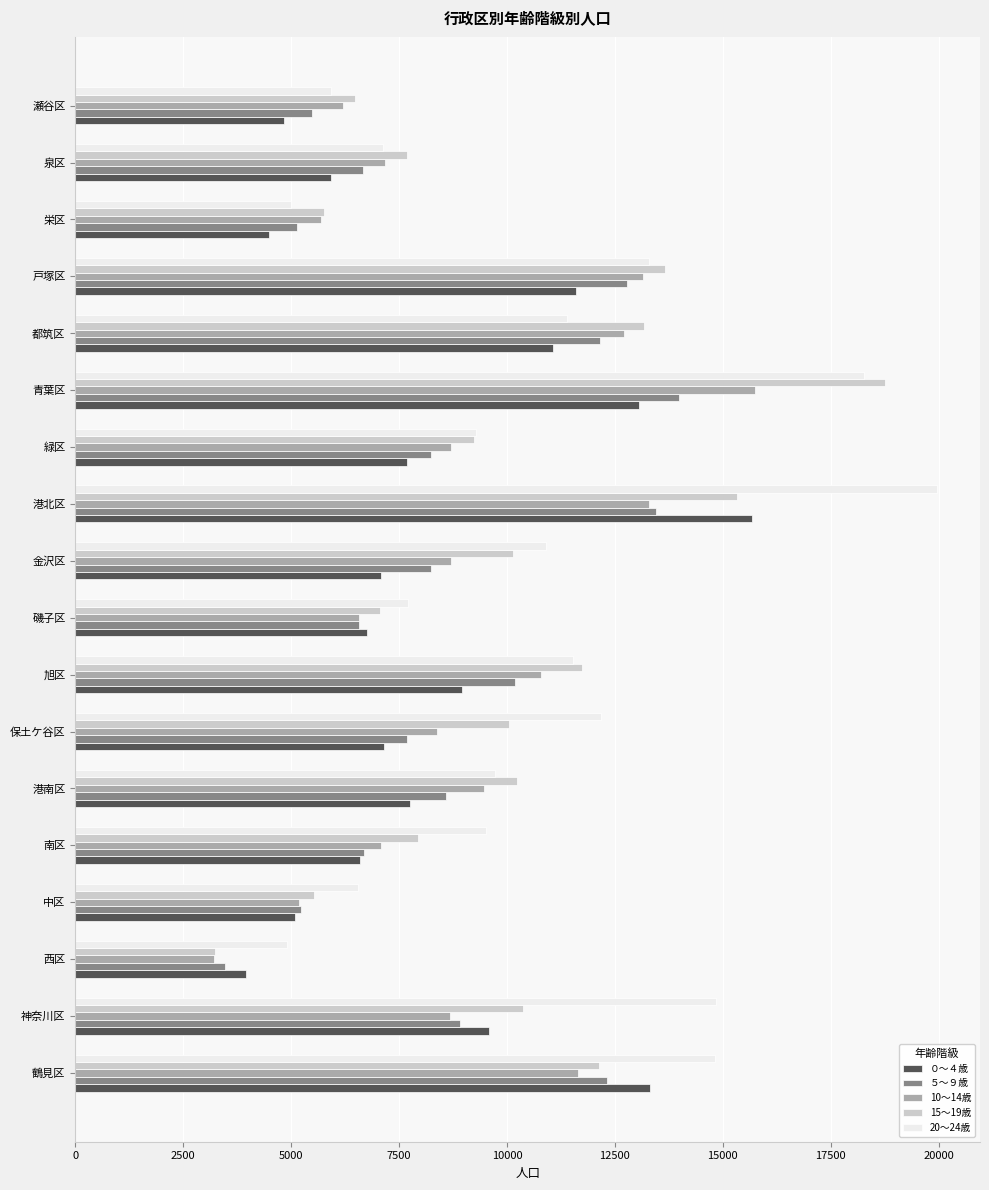

Is it true that 10～14歳 equals 13290 at 港北区?

True